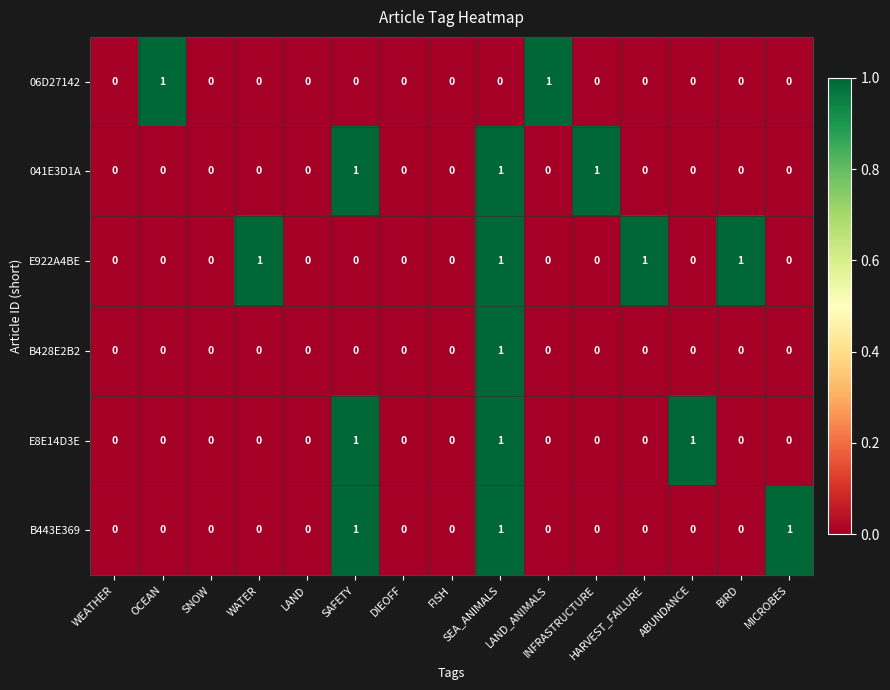

How many series are shown in this chart?

6